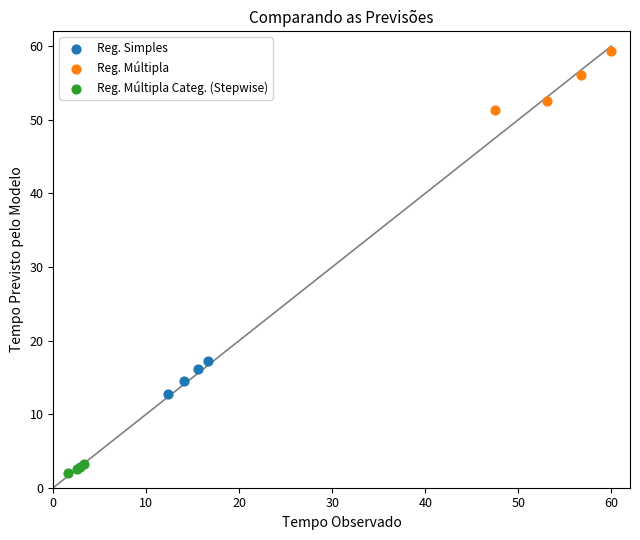

Which series reaches the maximum Y coordinate?

Reg. Múltipla